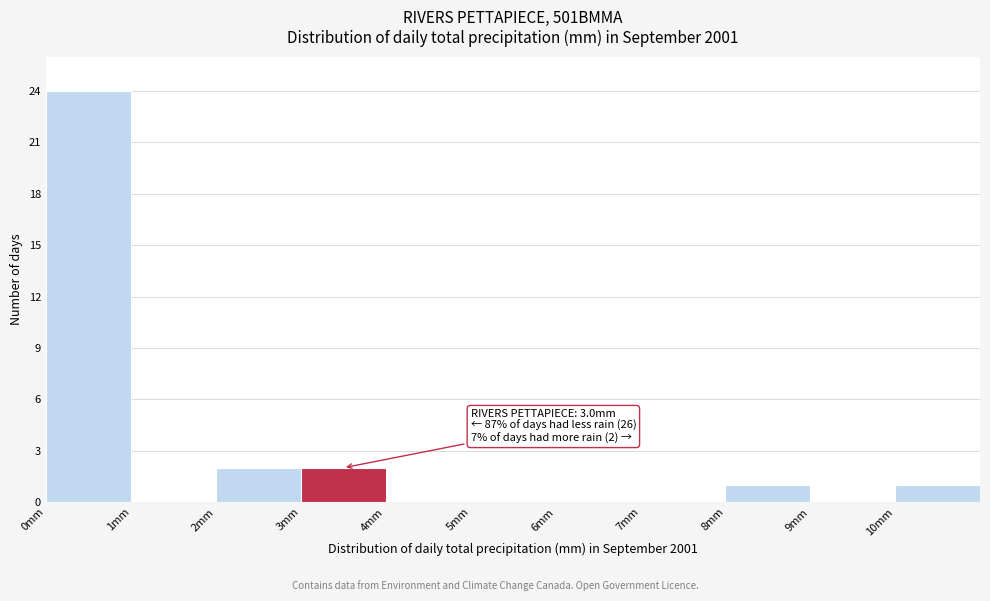

Over which range of the x-axis is the bar tallest?

0 to 1